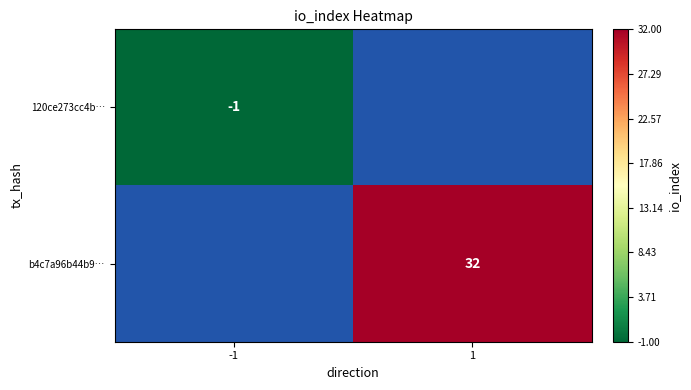

Is it true that b4c7a96b44b9… equals 32 at 1?

True